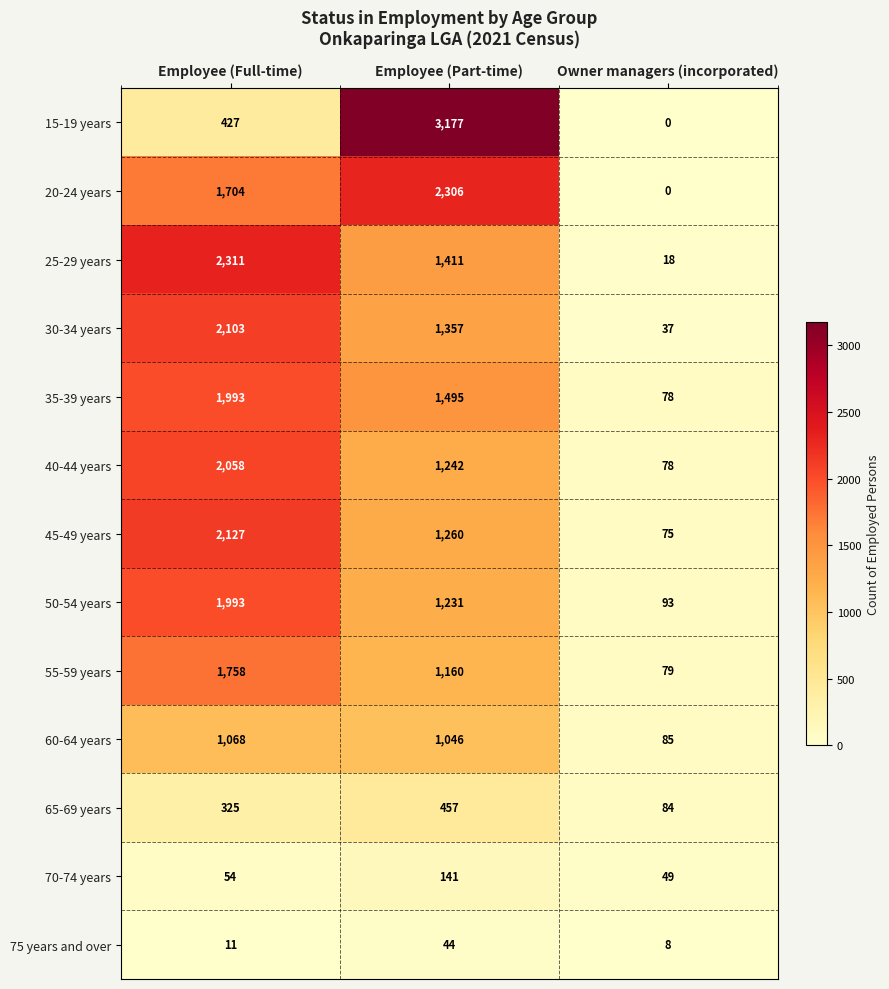

True or false: 60-64 years has a value of 1068 at Employee (Full-time).

True